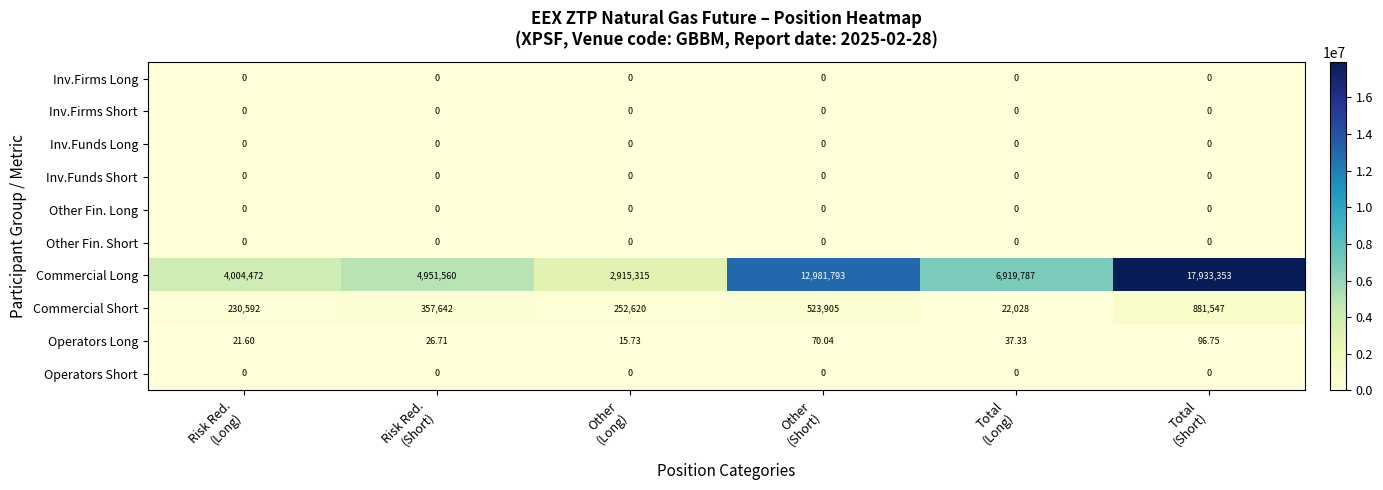

Which series has the widest spread of values?

Commercial Long